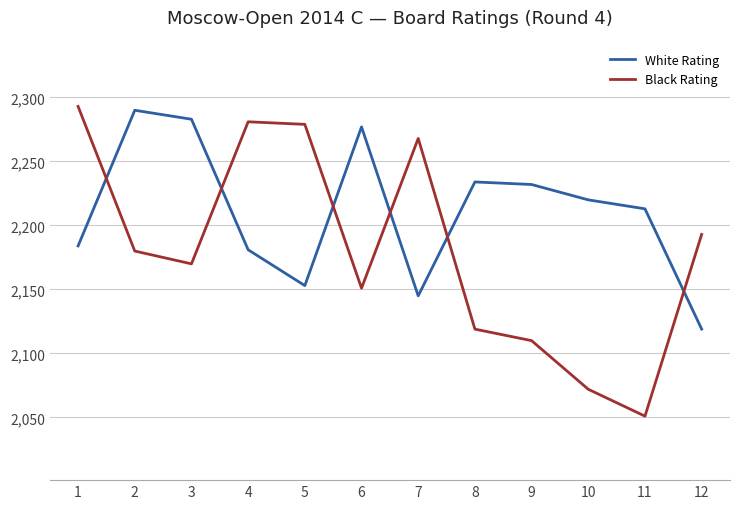

How many intersections are there between White Rating and Black Rating?

6